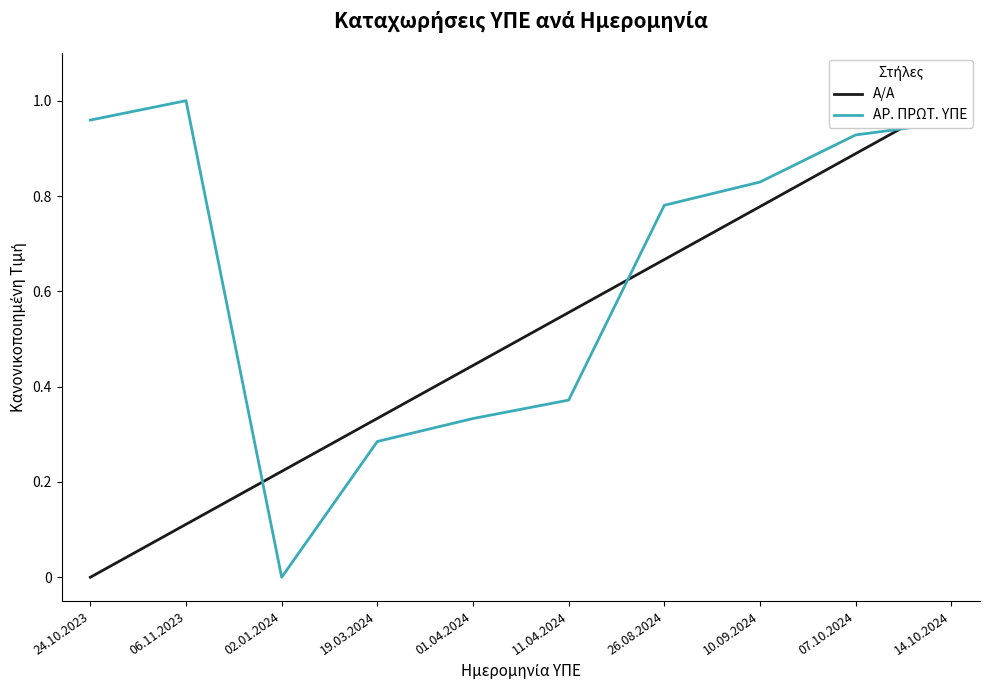

Count the Α/Α values in the range 0 to 1.

10